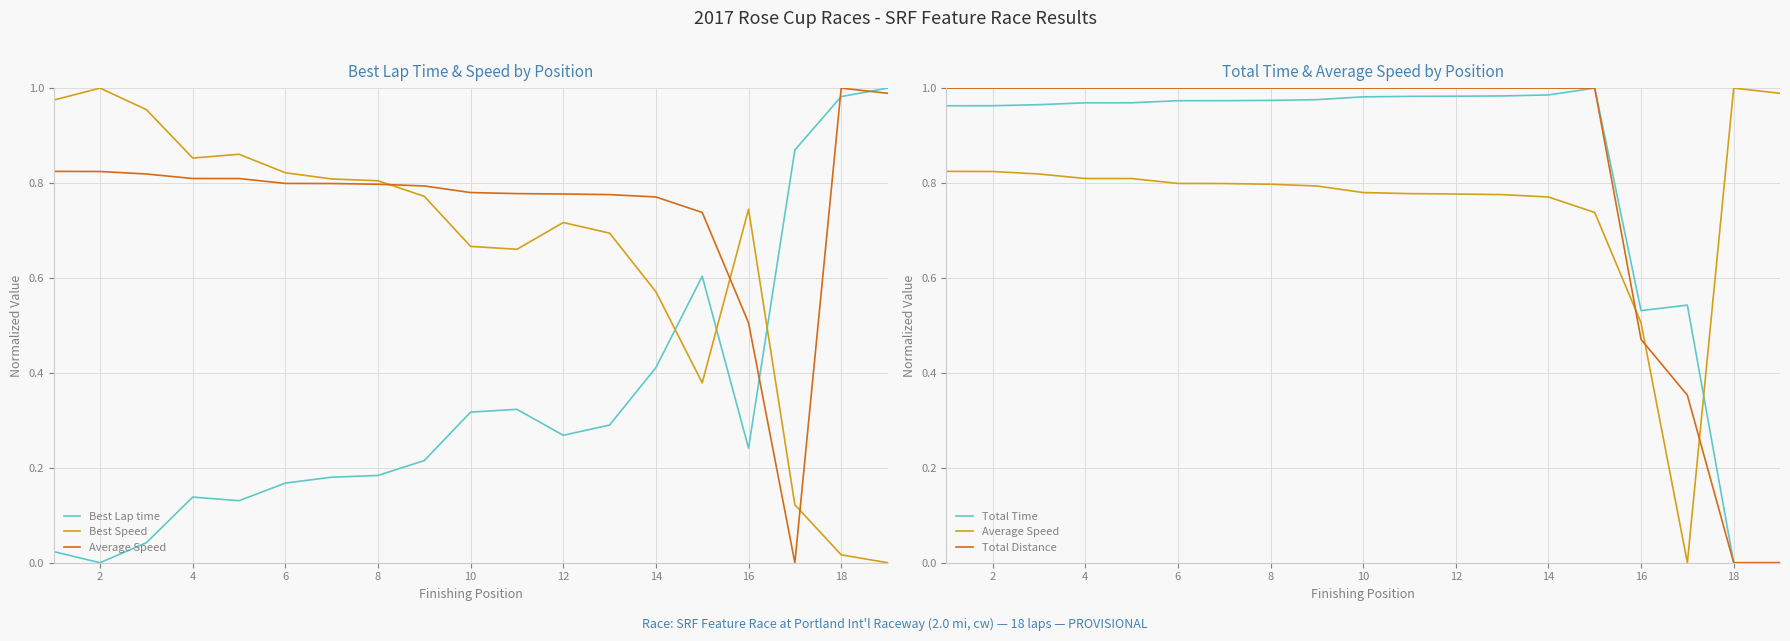

Is the value of Total Distance at 4 greater than the value of Best Lap time at 8?

Yes